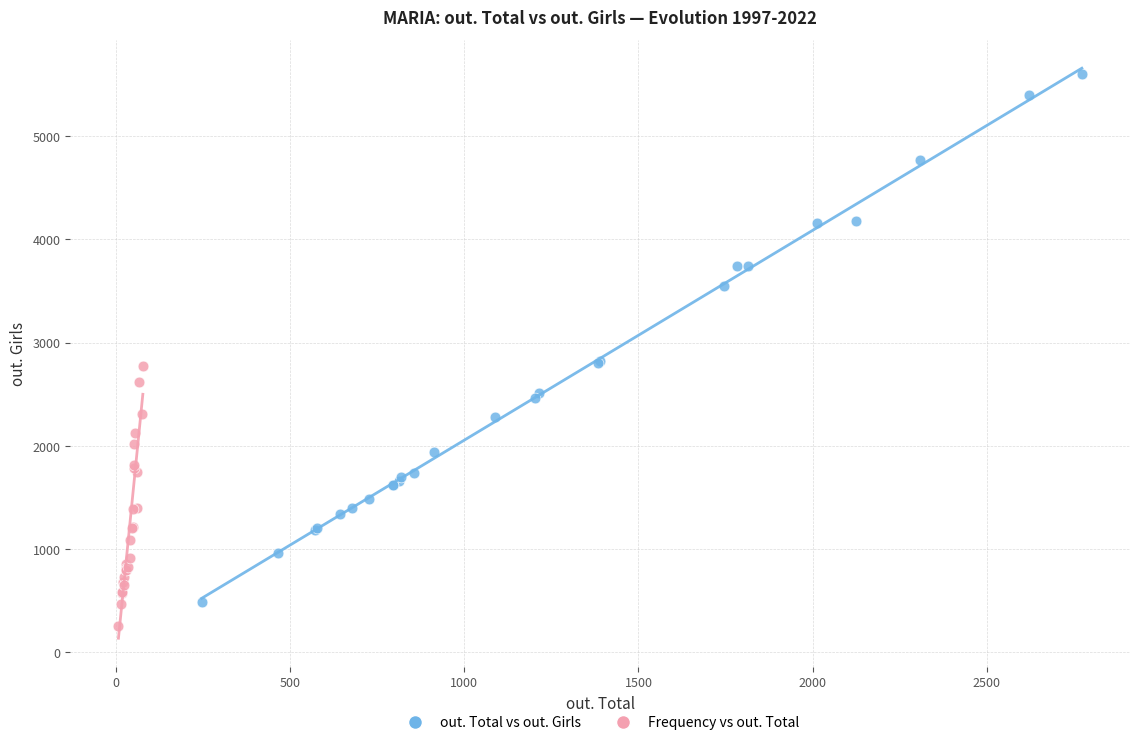

What are all the series names shown in the legend?

out. Total vs out. Girls, Frequency vs out. Total